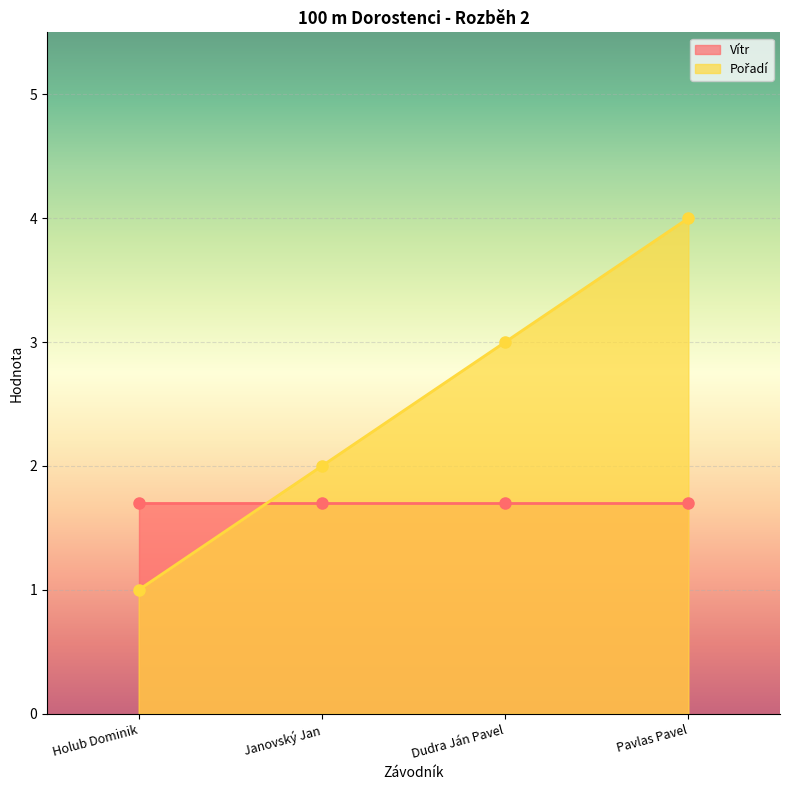

Where does the data first go above 3?

Pavlas Pavel